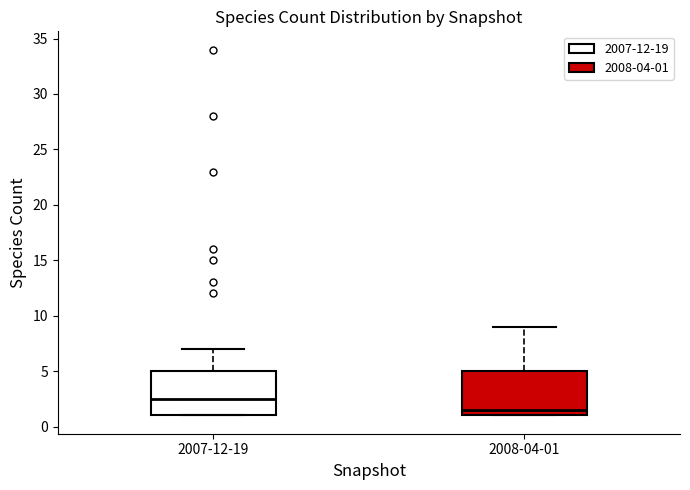

Reading left to right, read every box against the y-axis: the position of its median line, the range the box covers, and the ends of its whiskers. The values are not printed on the chart, so give them approximately, as read against the axis.

2007-12-19: median 2.5, box 1.0 to 5.0, whiskers 1.0 to 7.0
2008-04-01: median 1.5, box 1.0 to 5.0, whiskers 1.0 to 9.0